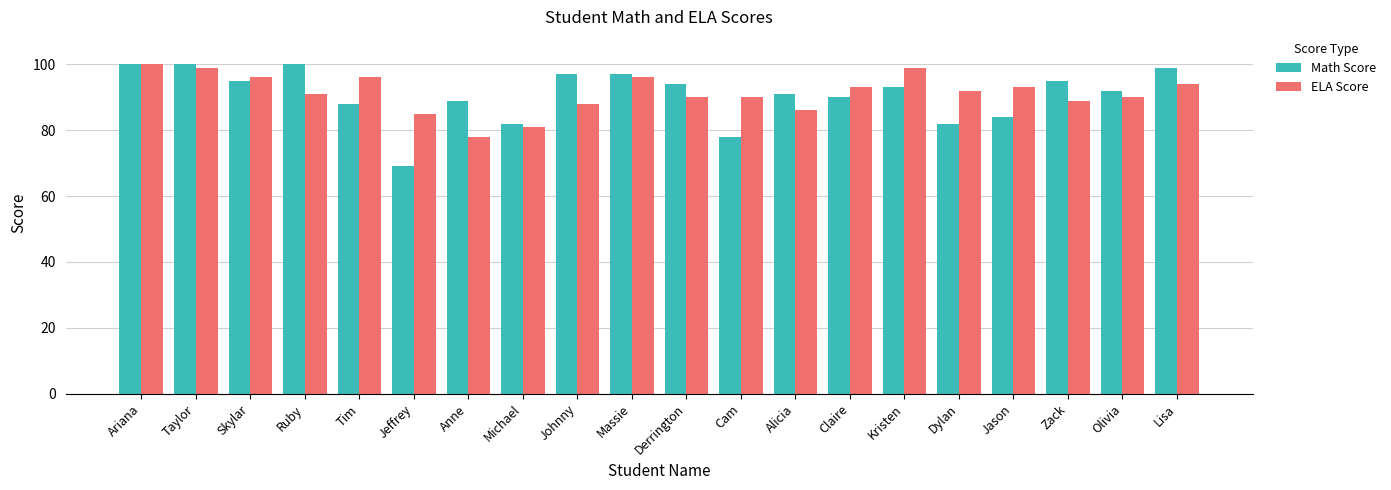

What is the label of the 12th bar from the left?

Cam